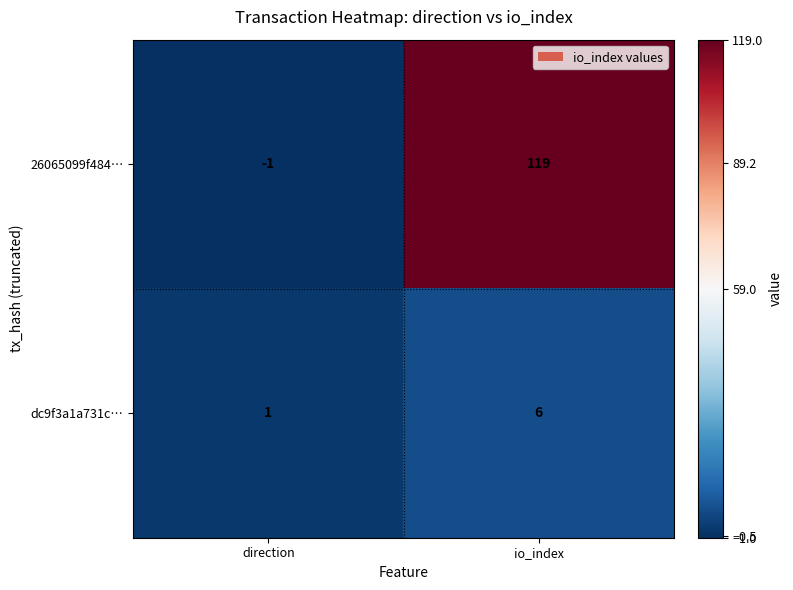

What is the difference between the 26065099f484… values at direction and io_index?

120